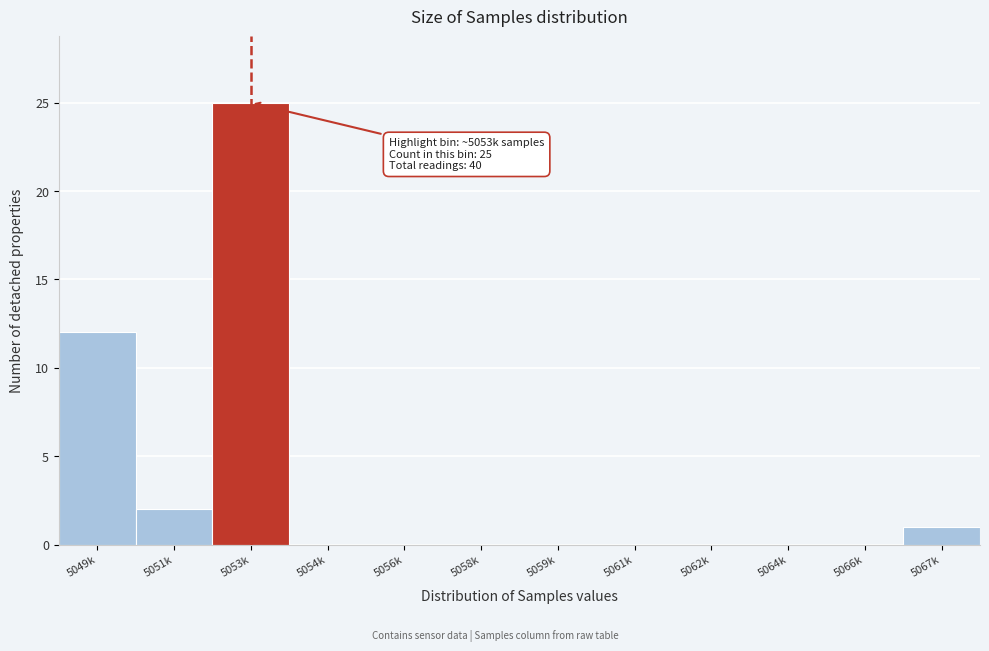

Reading left to right, extract all data points from this chart.

5049k=12	5051k=2	5053k=25	5054k=0	5056k=0	5058k=0	5059k=0	5061k=0	5062k=0	5064k=0	5066k=0	5067k=1